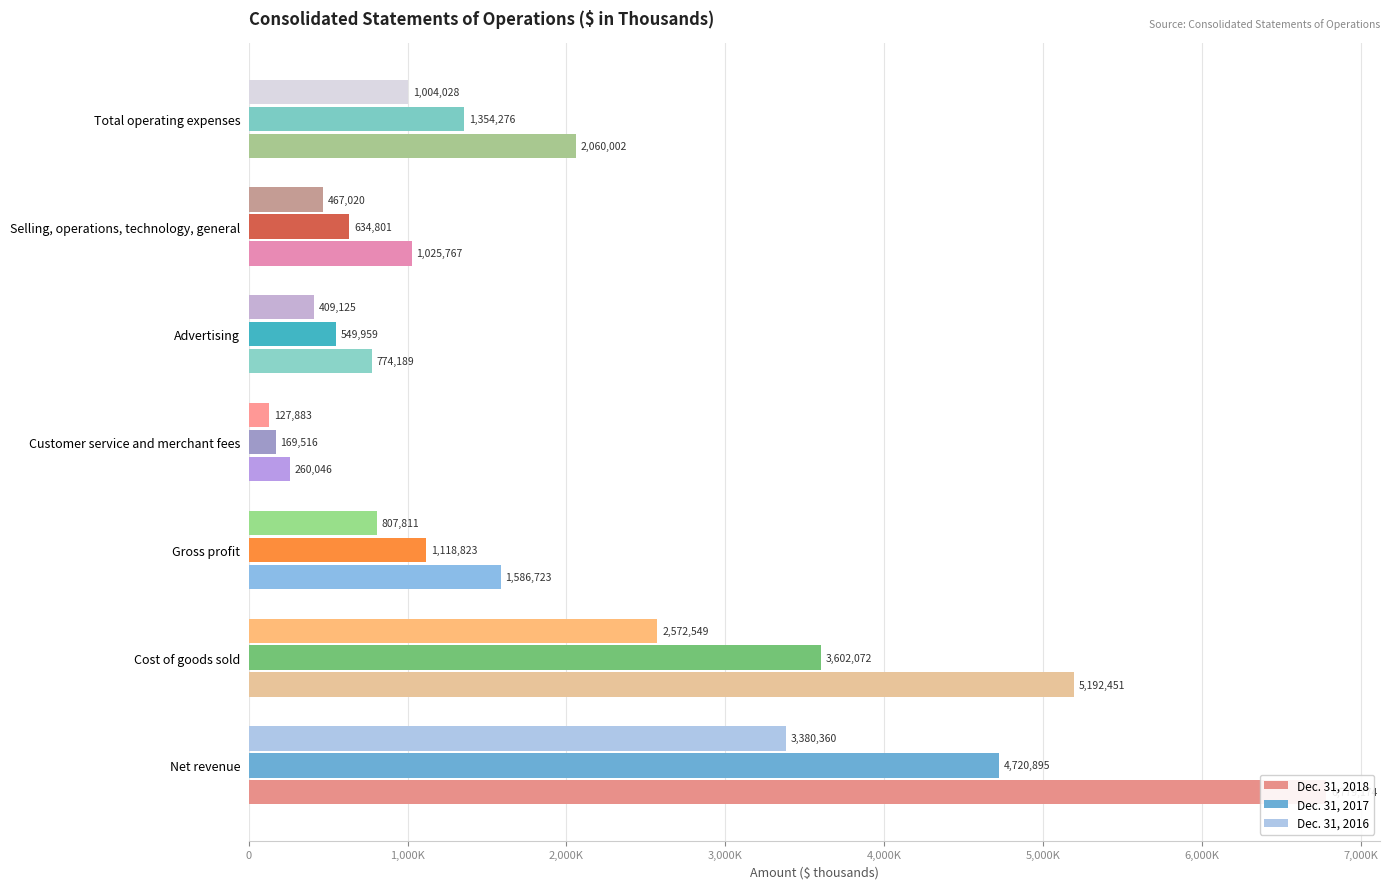

What is the approximate value of Dec. 31, 2017 at Gross profit?

1118823